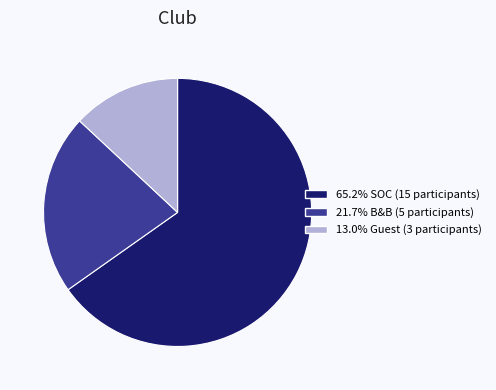

Does any single category account for the majority?

Yes